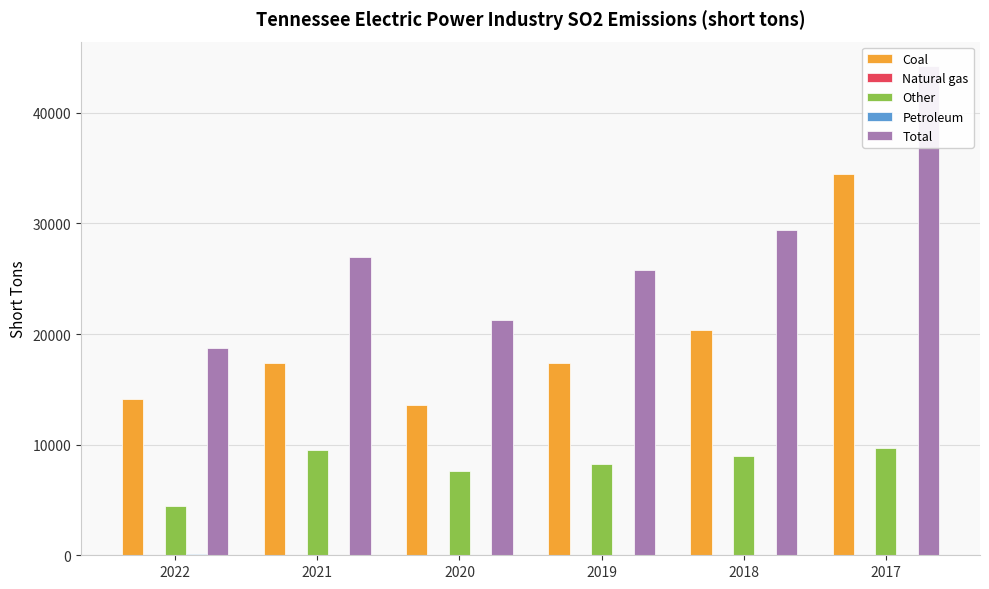

Reading left to right, transcribe all the data shown in this chart.

Coal: 14131	17404	13565	17424	20362	34450
Natural gas: 44	42	42	43	41	25
Other: 4419	9493	7623	8277	8934	9705
Petroleum: 120	46	32	31	45	51
Total: 18714	26985	21262	25775	29382	44231